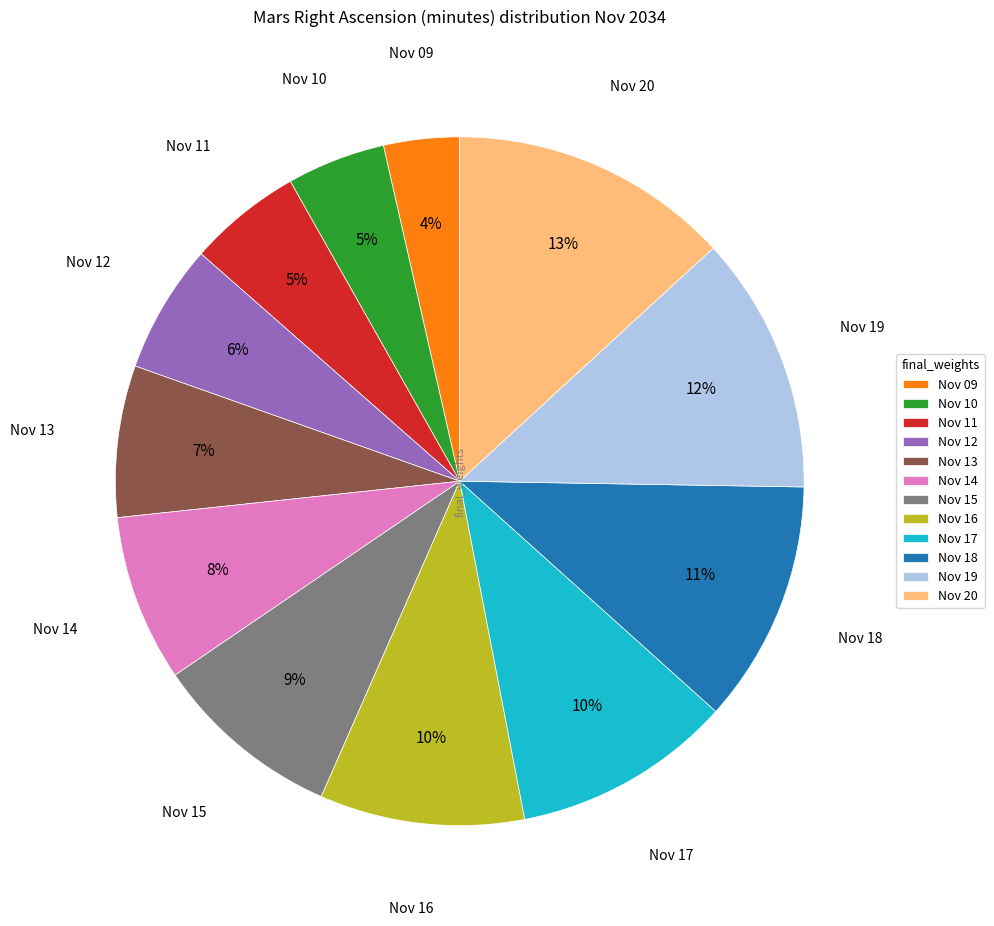

Which slice is the largest?

Nov 20